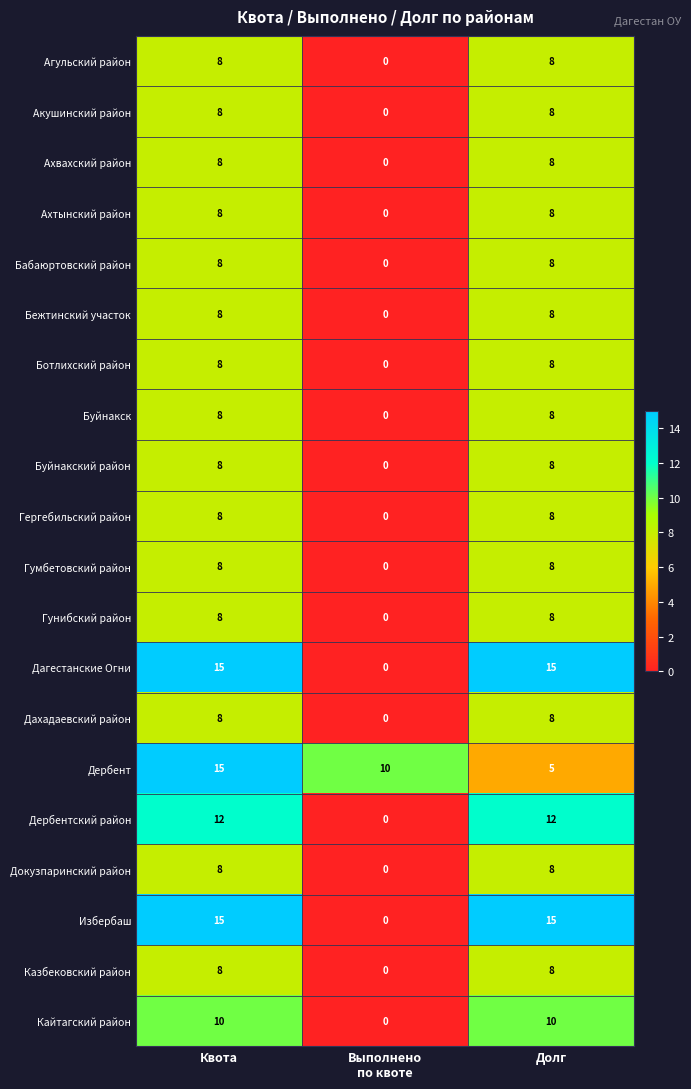

Read the Избербаш value at Квота.

15